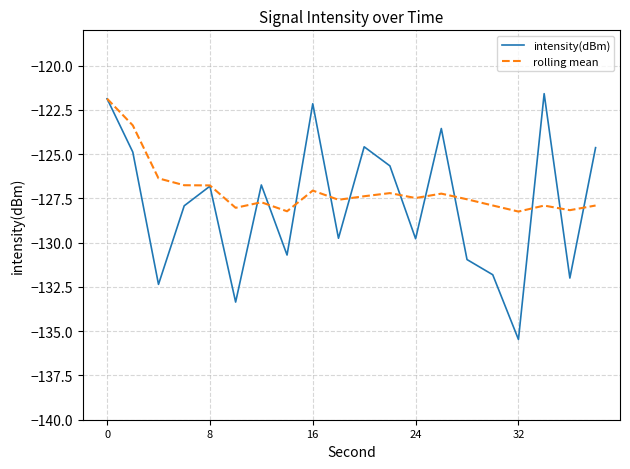

How many lines are shown in the chart?

2